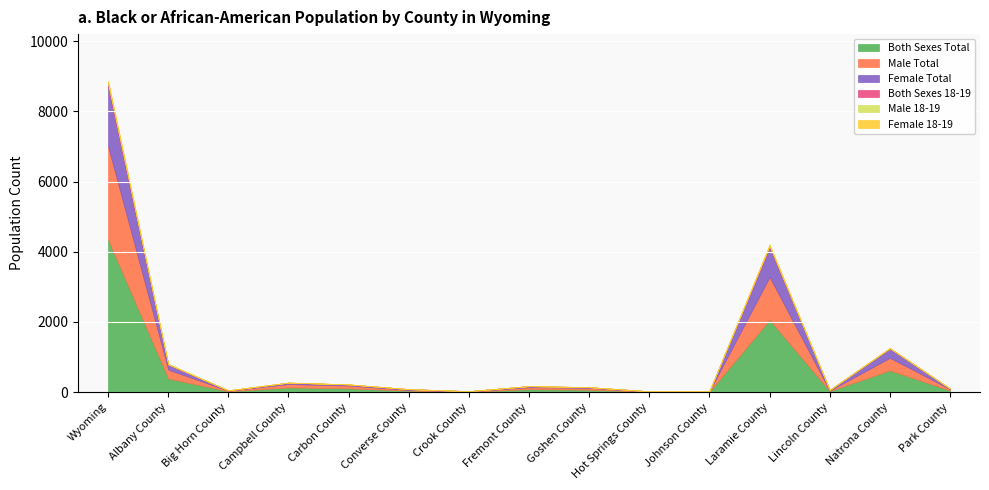

Where does the Both Sexes Total series first go above 70?

Wyoming